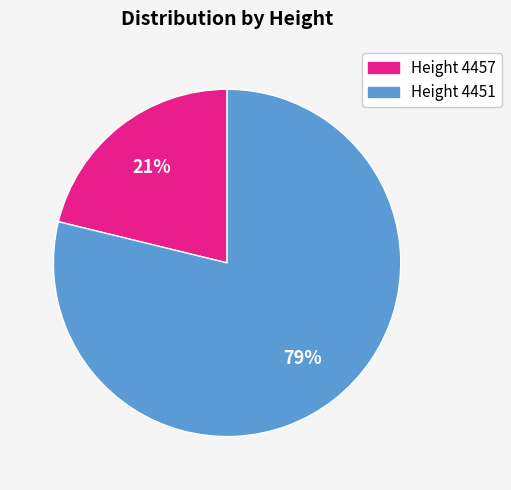

To the nearest percent, what is the difference between the largest and smallest slice percentages?

58%